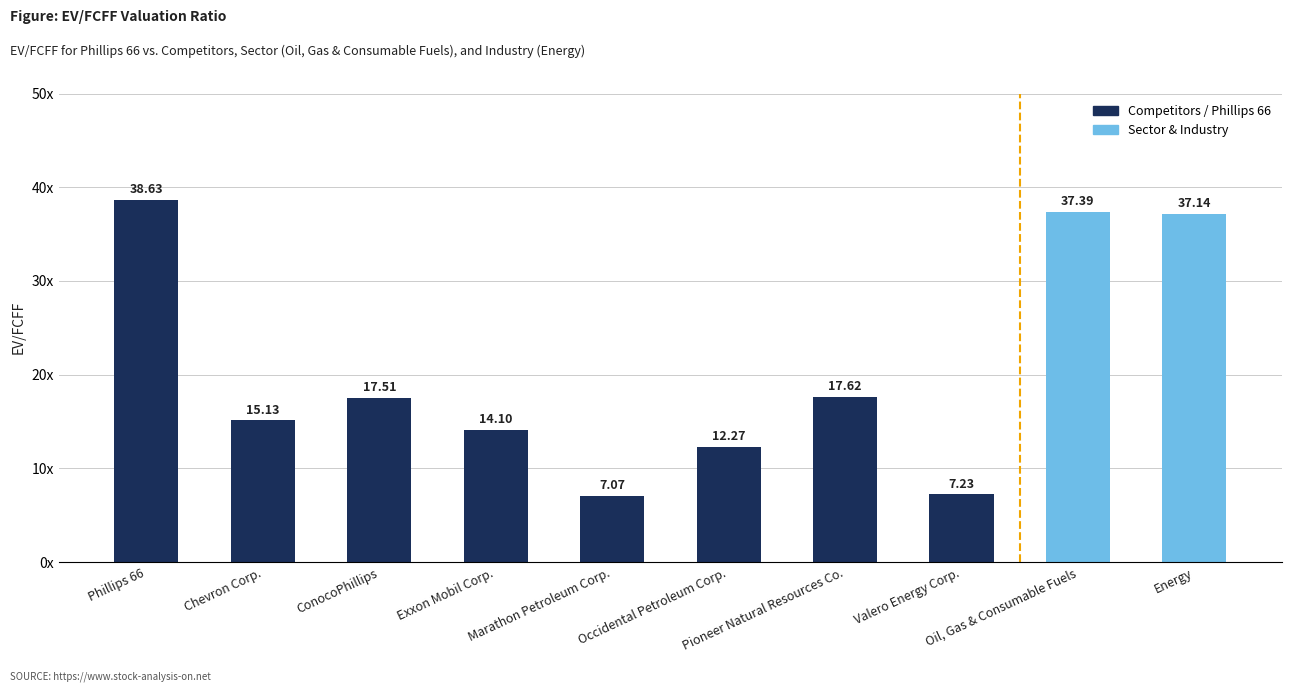

Does the chart contain any negative values?

No